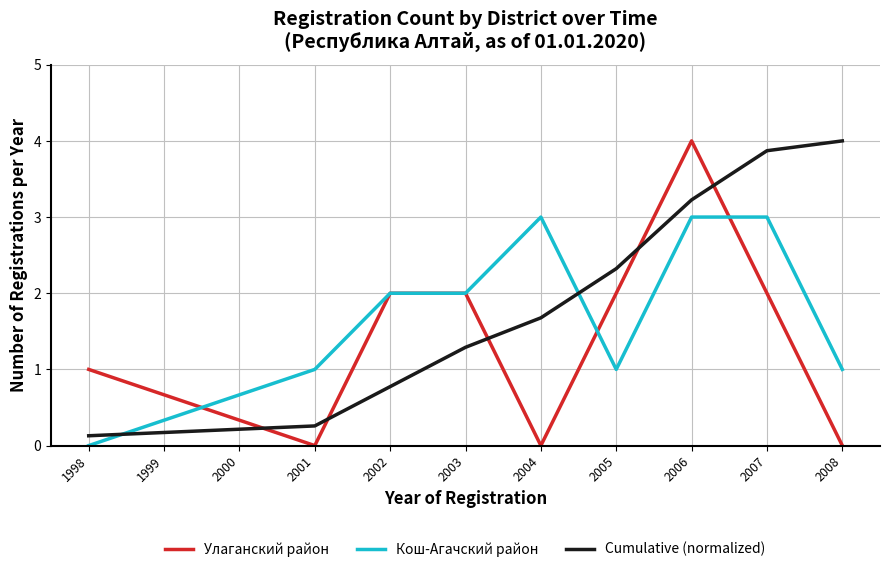

Reading left to right, transcribe all the data shown in this chart.

Улаганский район: 1.0	0.0	2.0	2.0	0.0	2.0	4.0	2.0	0.0
Кош-Агачский район: 0.0	1.0	2.0	2.0	3.0	1.0	3.0	3.0	1.0
Cumulative (normalized): 0.1	0.3	0.8	1.3	1.7	2.3	3.2	3.9	4.0